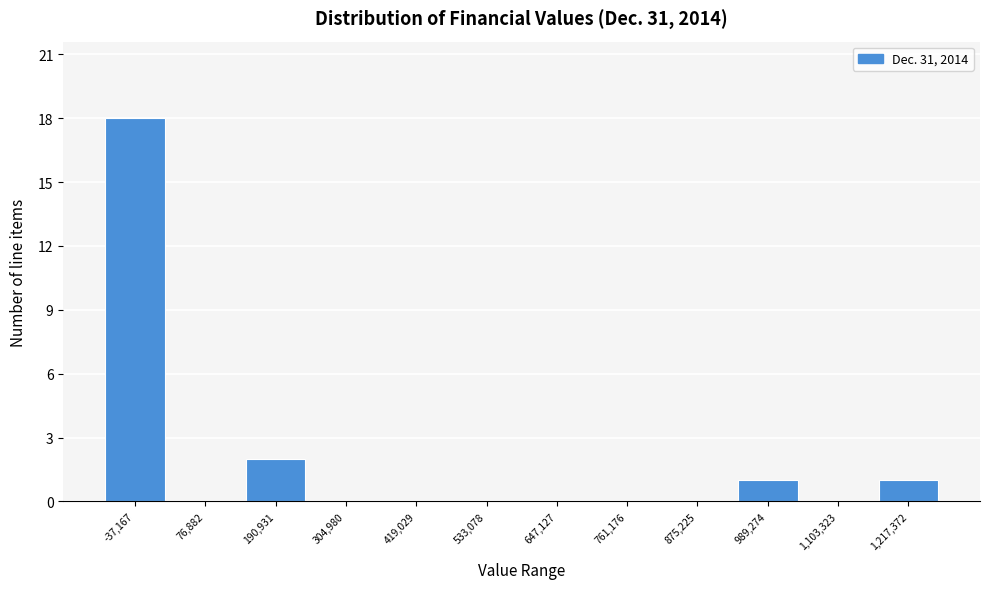

Reading right to left, transcribe all the data shown in this chart.

1,217,372=1	1,103,323=0	989,274=1	875,225=0	761,176=0	647,127=0	533,078=0	419,029=0	304,980=0	190,931=2	76,882=0	-37,167=18